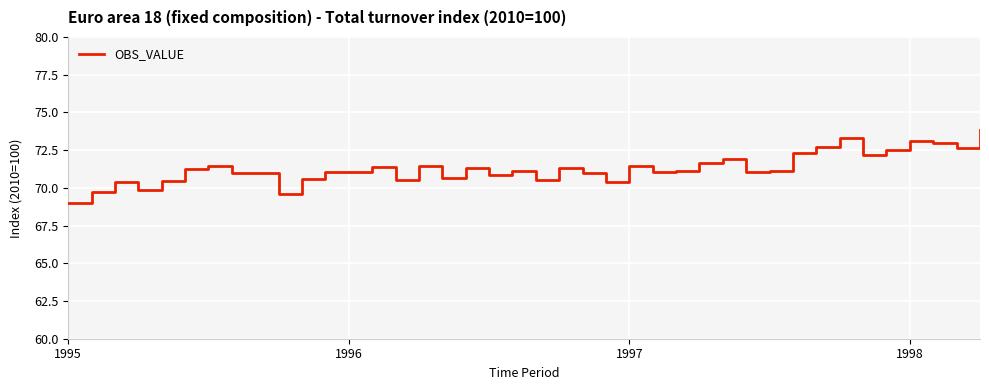

What is the difference between the second highest and second lowest values?

3.8